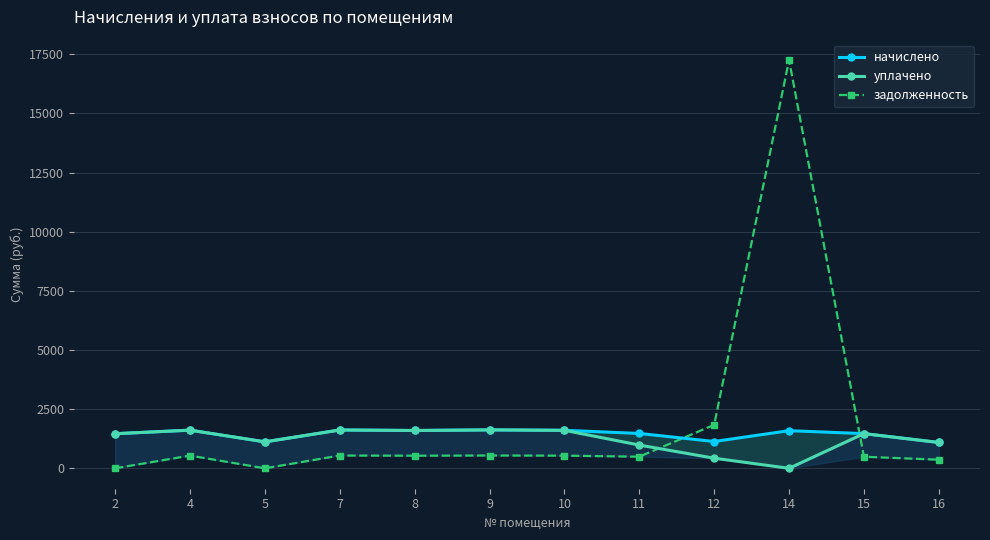

Count the number of data series in this chart.

3